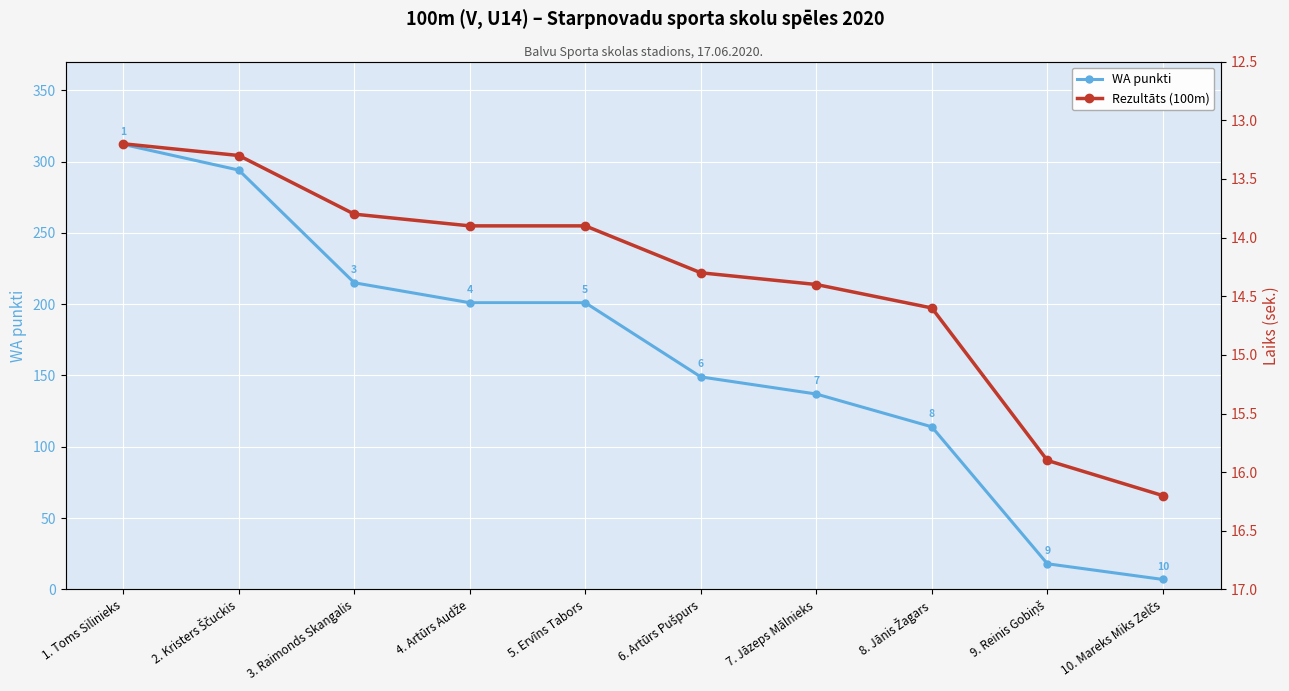

How many intersections are there between Rezultāts (100m) and WA punkti?

1